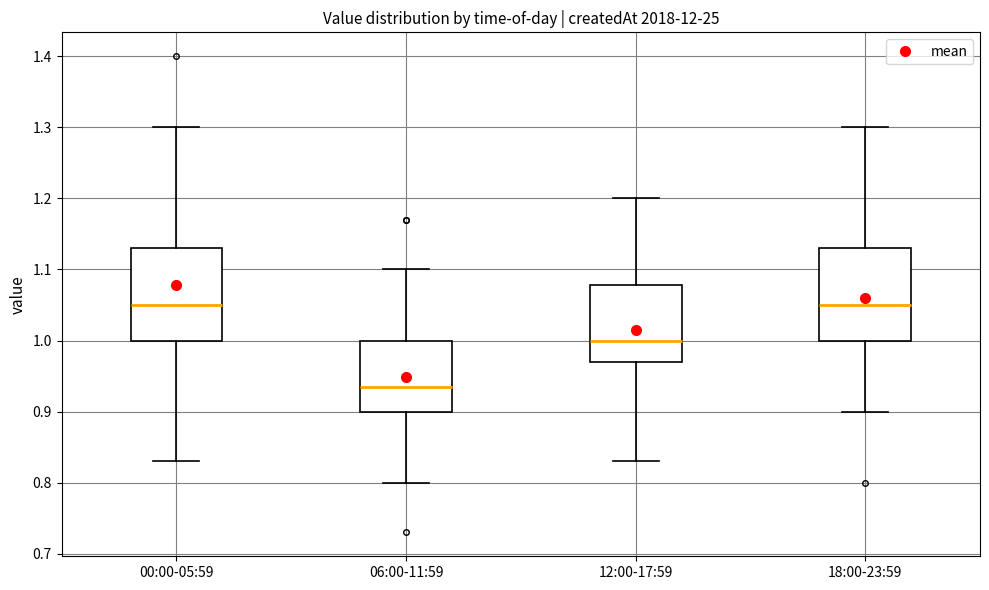

Reading left to right, transcribe this box plot: for each box, give where its median line is, the range the box spans, and where its two whiskers end, as read against the y-axis. The values are not printed on the chart, so give them approximately, as read against the axis.

00:00-05:59: median 1.05, box 1.00 to 1.13, whiskers 0.83 to 1.30
06:00-11:59: median 0.94, box 0.90 to 1.00, whiskers 0.80 to 1.10
12:00-17:59: median 1.00, box 0.97 to 1.08, whiskers 0.83 to 1.20
18:00-23:59: median 1.05, box 1.00 to 1.13, whiskers 0.90 to 1.30